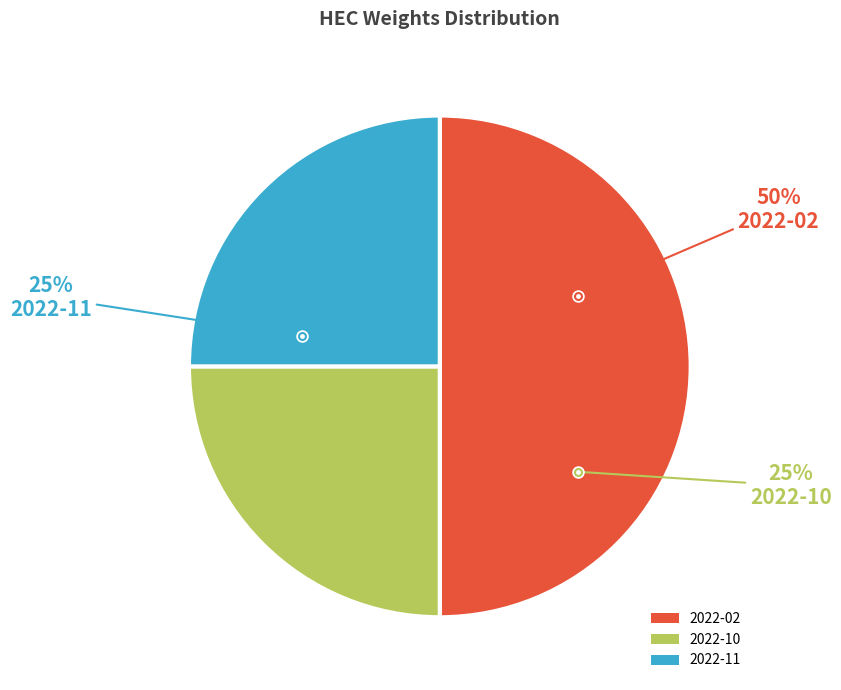

Combined, what portion of the pie is 2022-10 and 2022-11?

50.0%